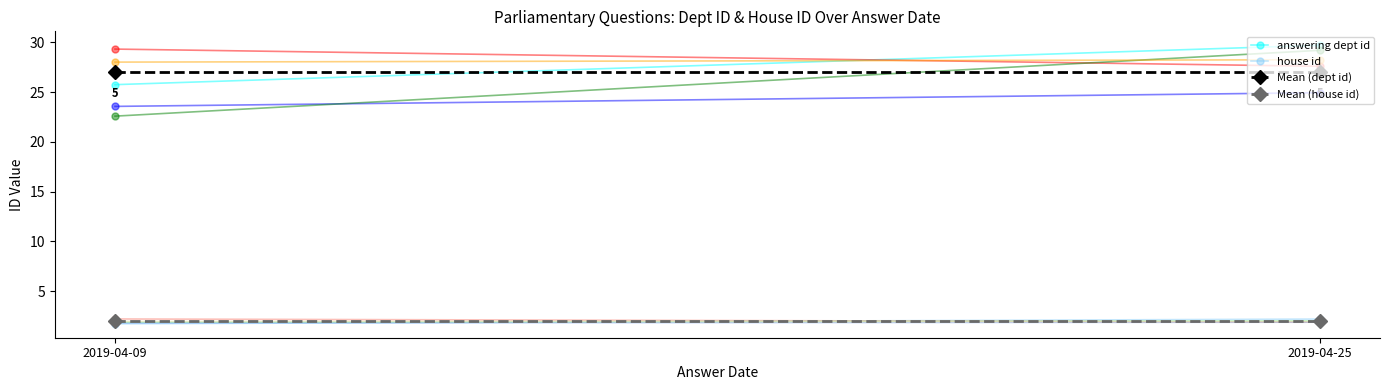

Which series changed the most between 2019-04-09 and 2019-04-25?

answering dept id